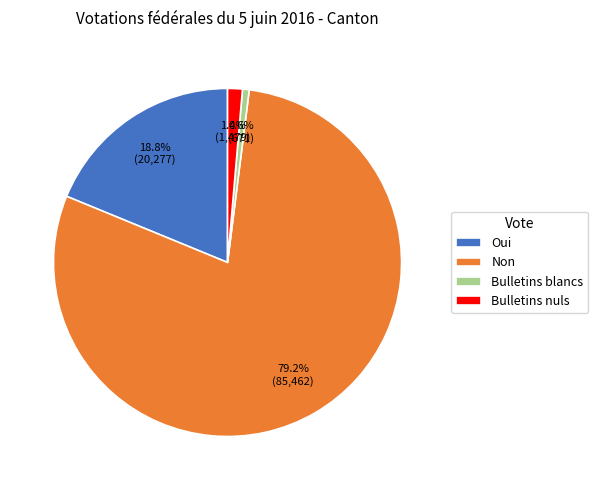

Which has a higher value, Bulletins blancs or Bulletins nuls?

Bulletins nuls